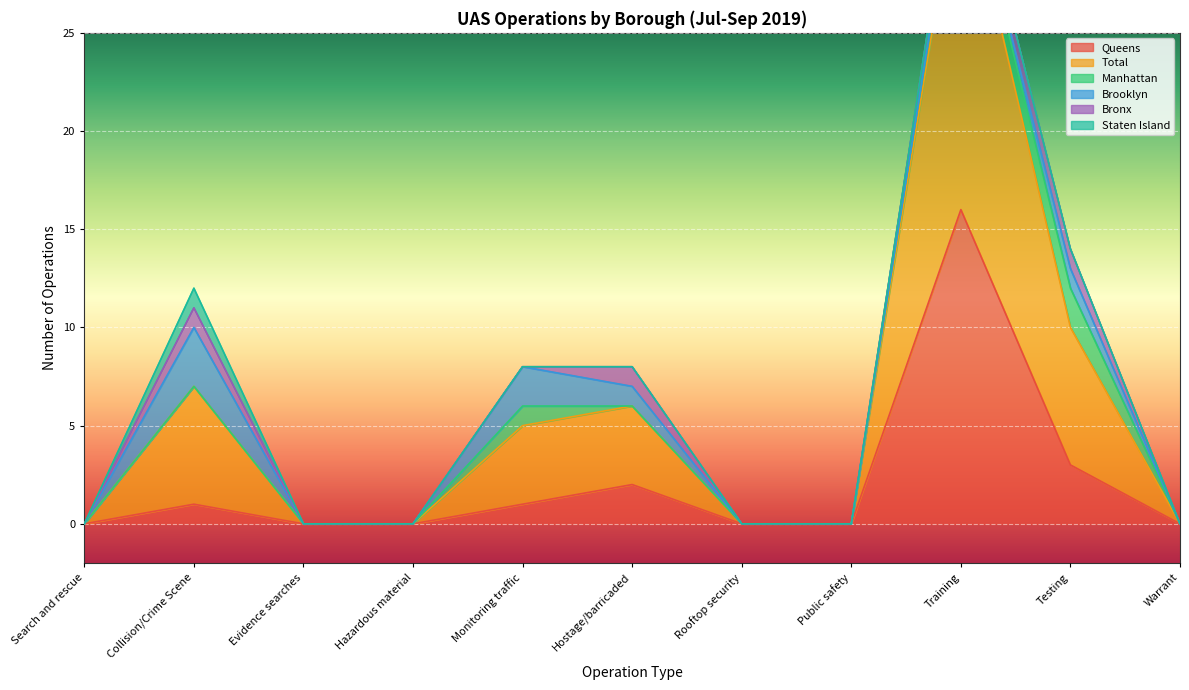

How many data points does each series have?

11